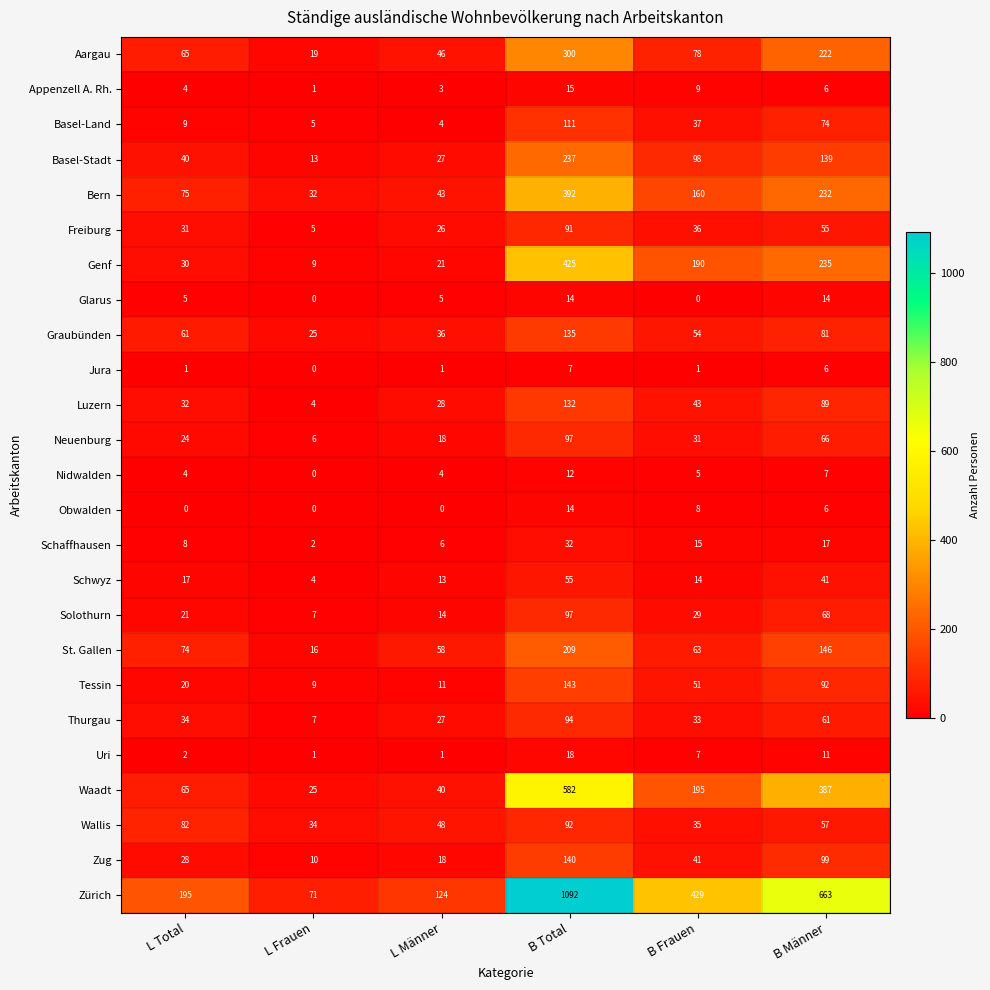

What is the sum of all Uri values?

40